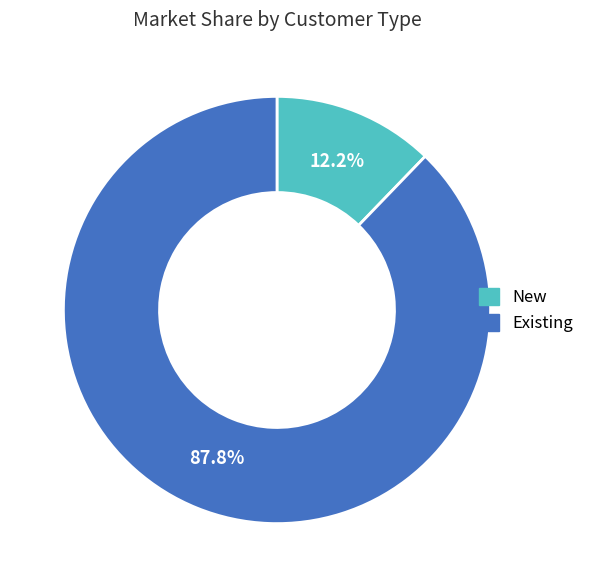

How many segments does this pie chart have?

2